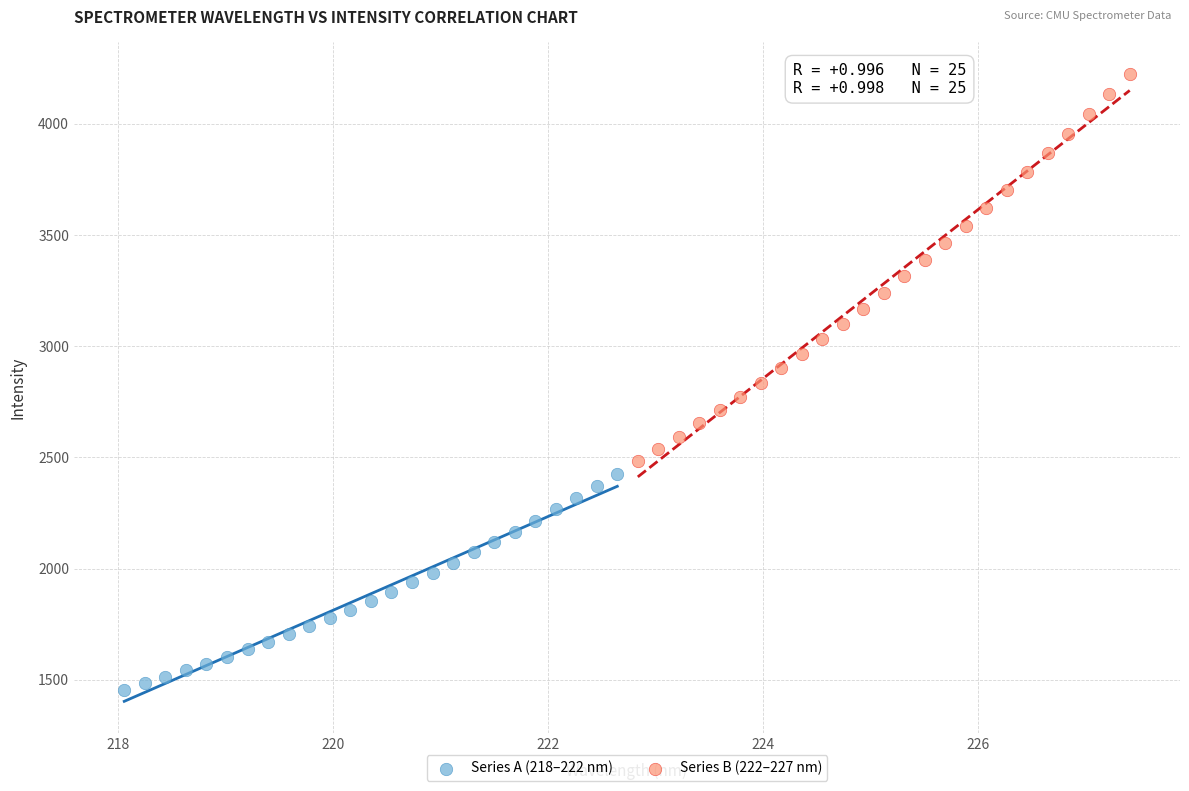

Which series reaches the minimum Y coordinate?

Series A (218–222 nm)